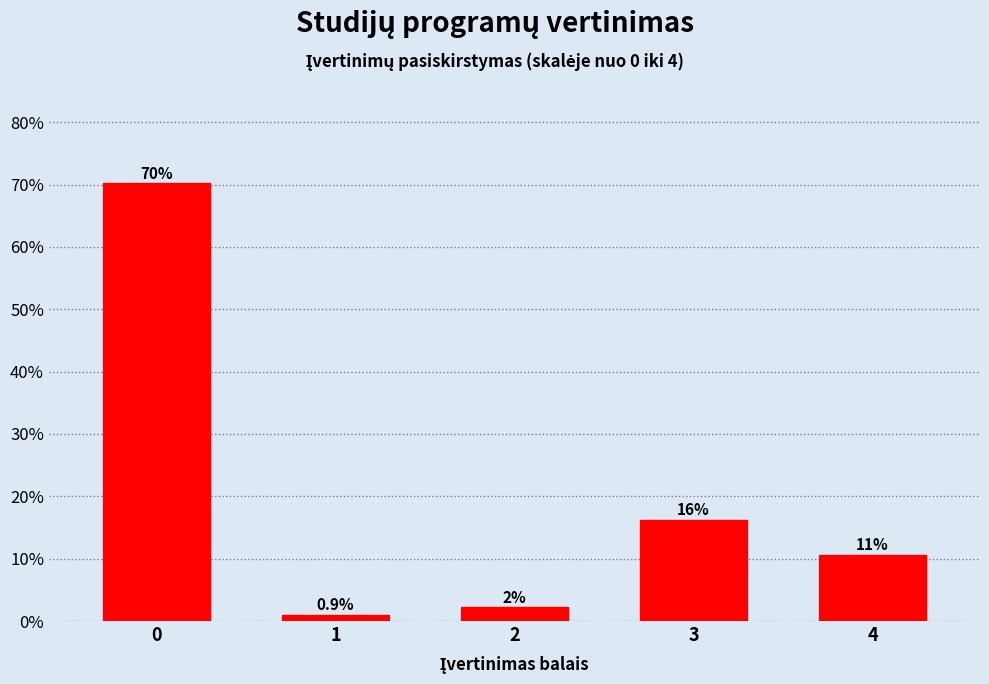

Does the chart contain any negative values?

No